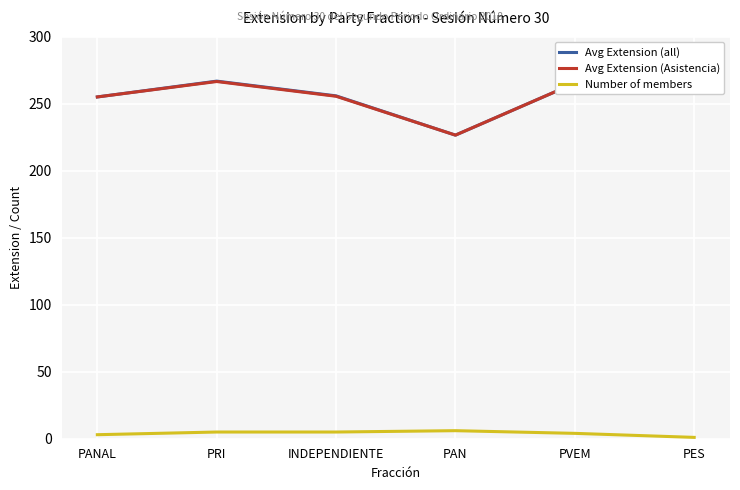

The Avg Extension (all) series shows 405.8 at PRI. True or false?

False